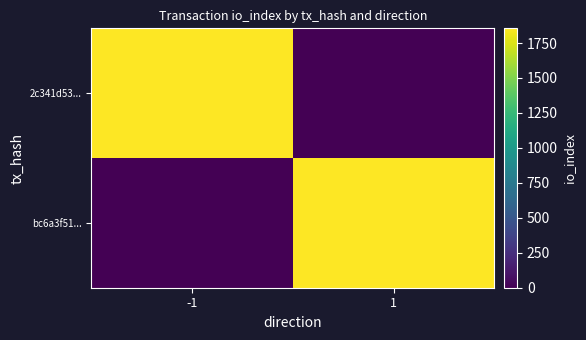

Which series has the widest spread of values?

2c341d53...